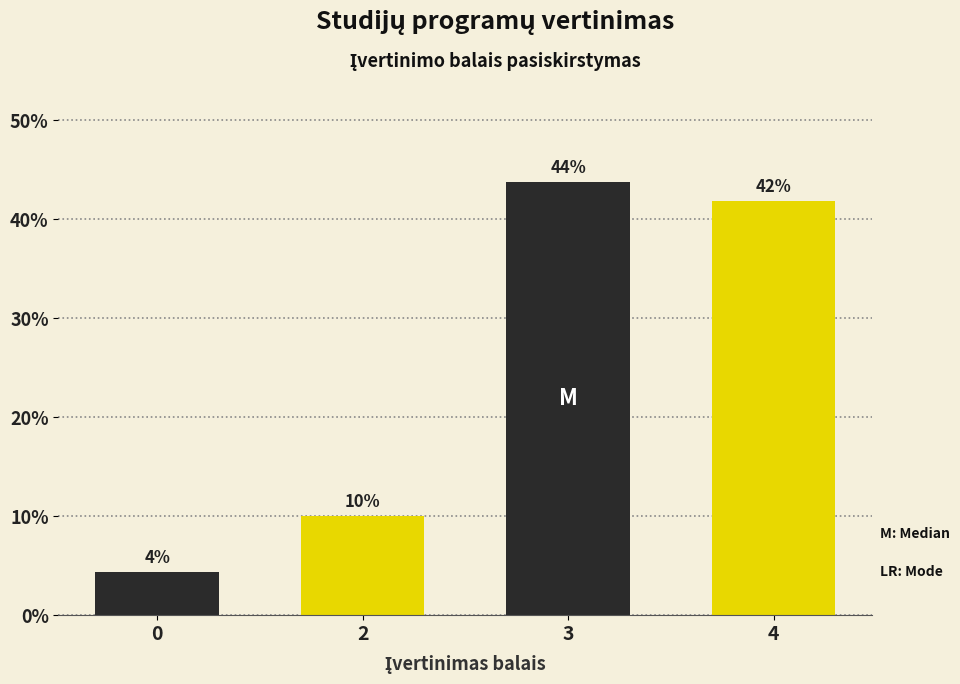

List the labels in order of value, smallest first.

0, 2, 4, 3